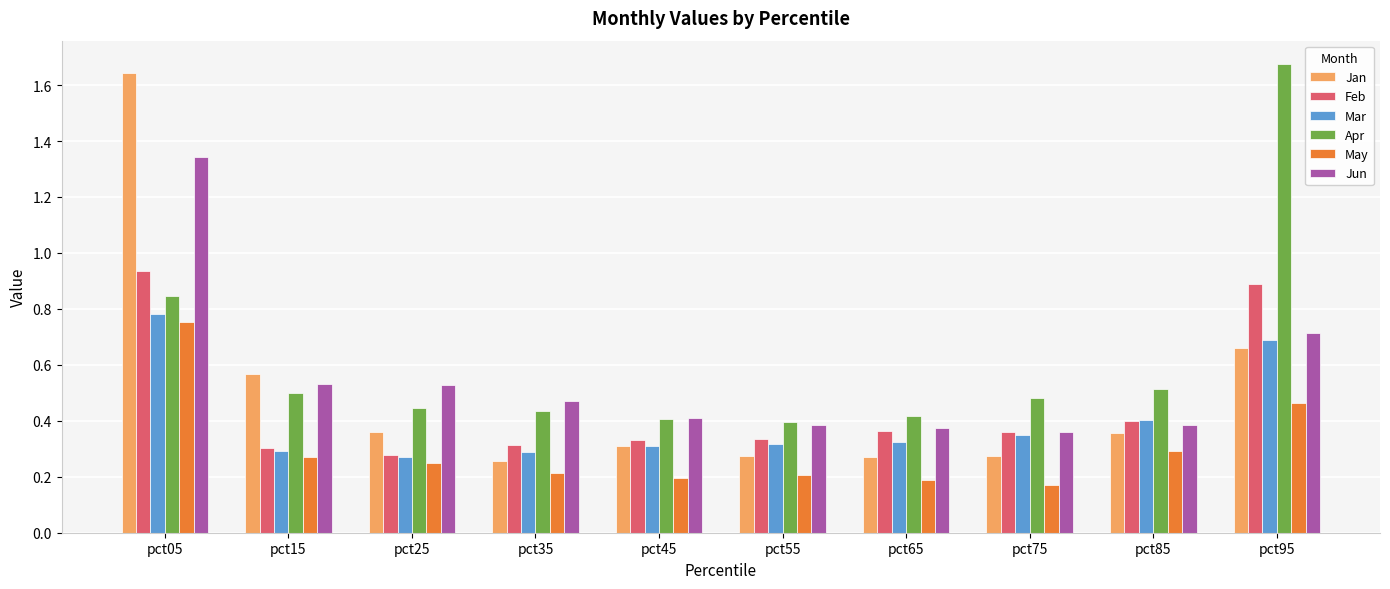

List the series in order of their overall mean, highest first.

Apr, Jun, Jan, Feb, Mar, May